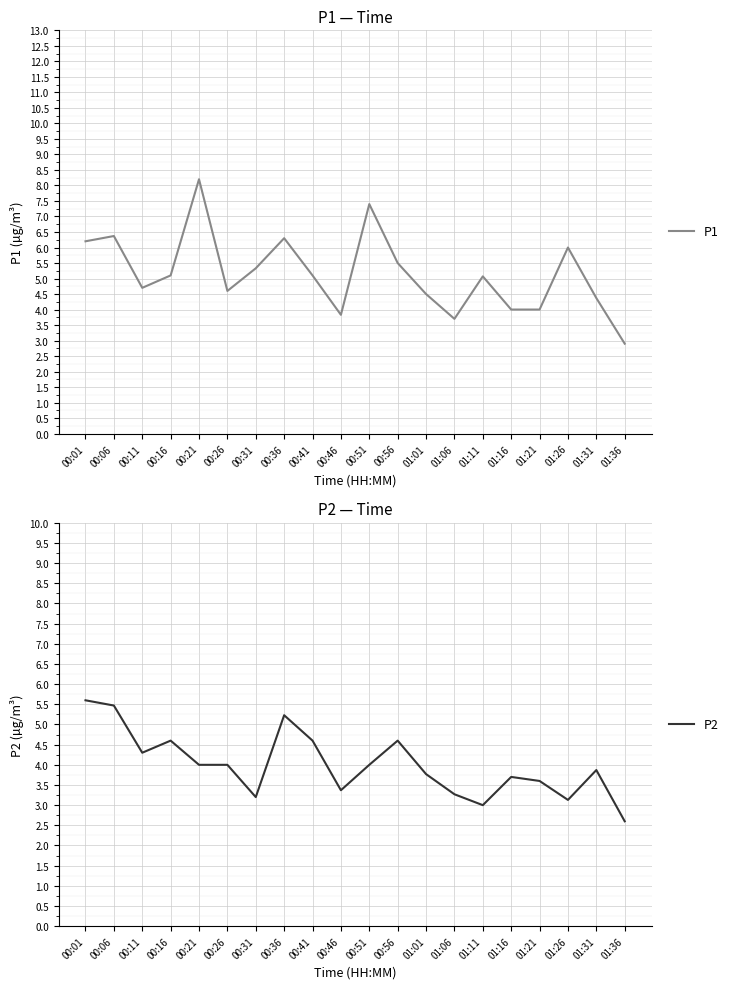

What is the value of the P2 point at the 4th from the left?

4.6